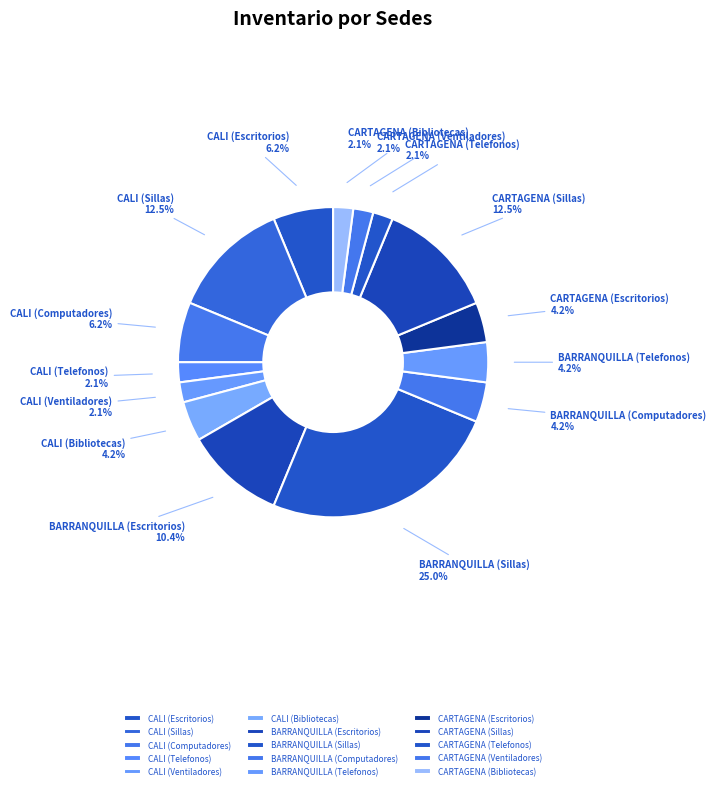

How many segments does this pie chart have?

15